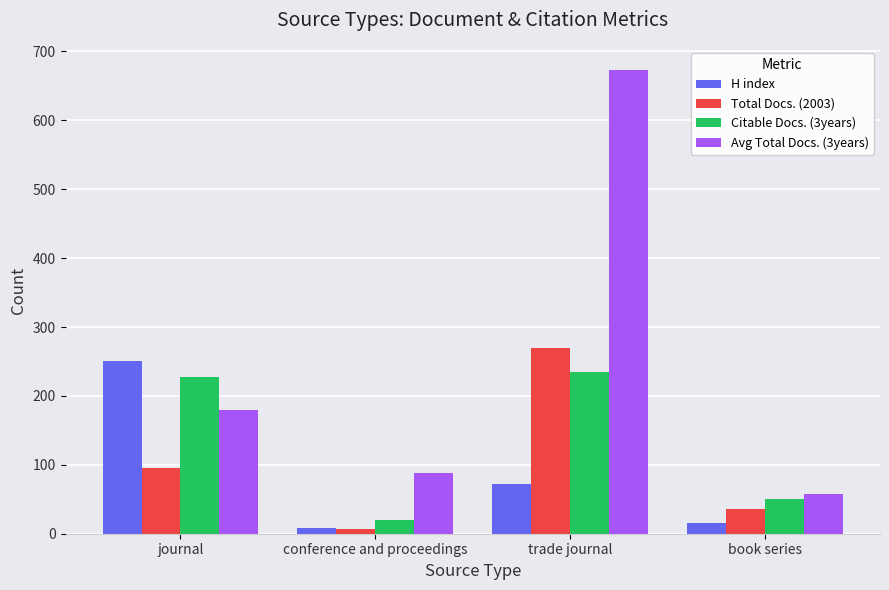

What position from the right is conference and proceedings?

3